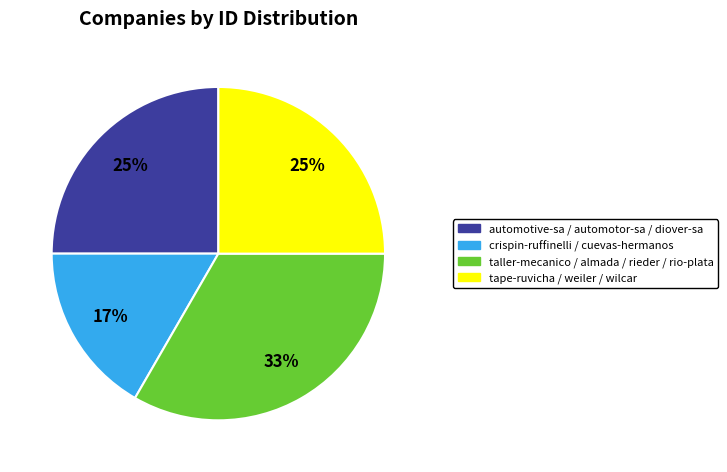

Is there any slice that represents more than half of the pie?

No